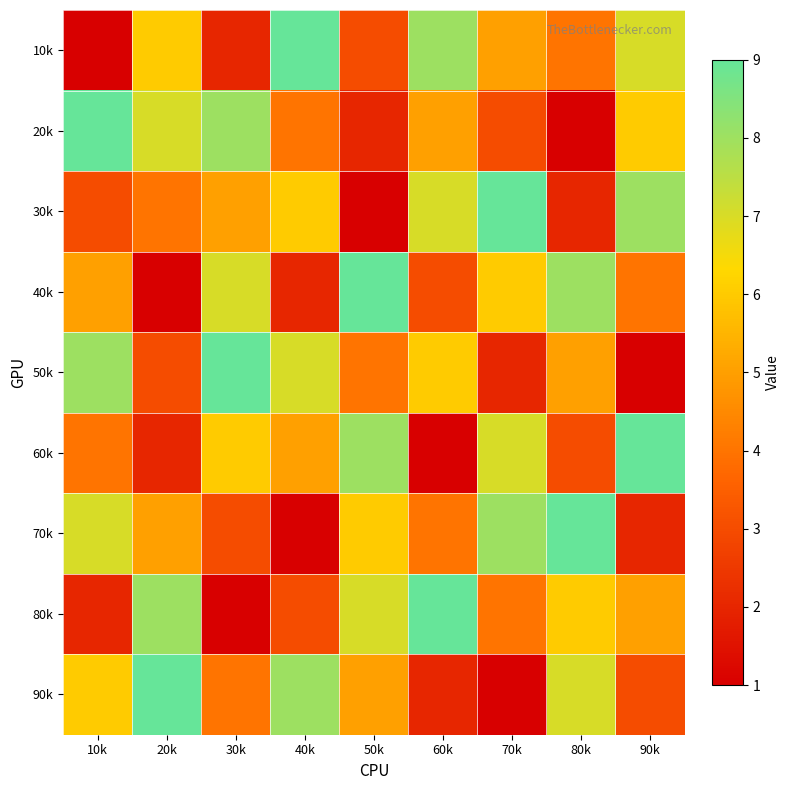

At how many categories does at least one series exceed 5?

9